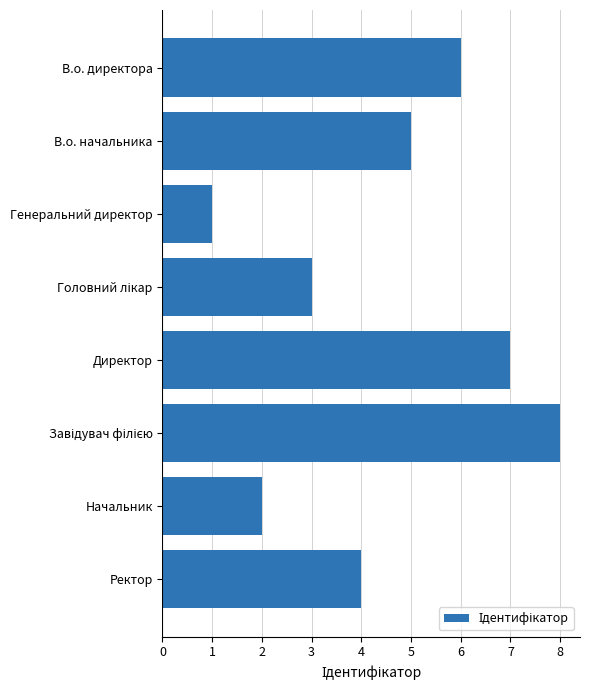

Which label corresponds to the smallest value in the chart?

Генеральний директор